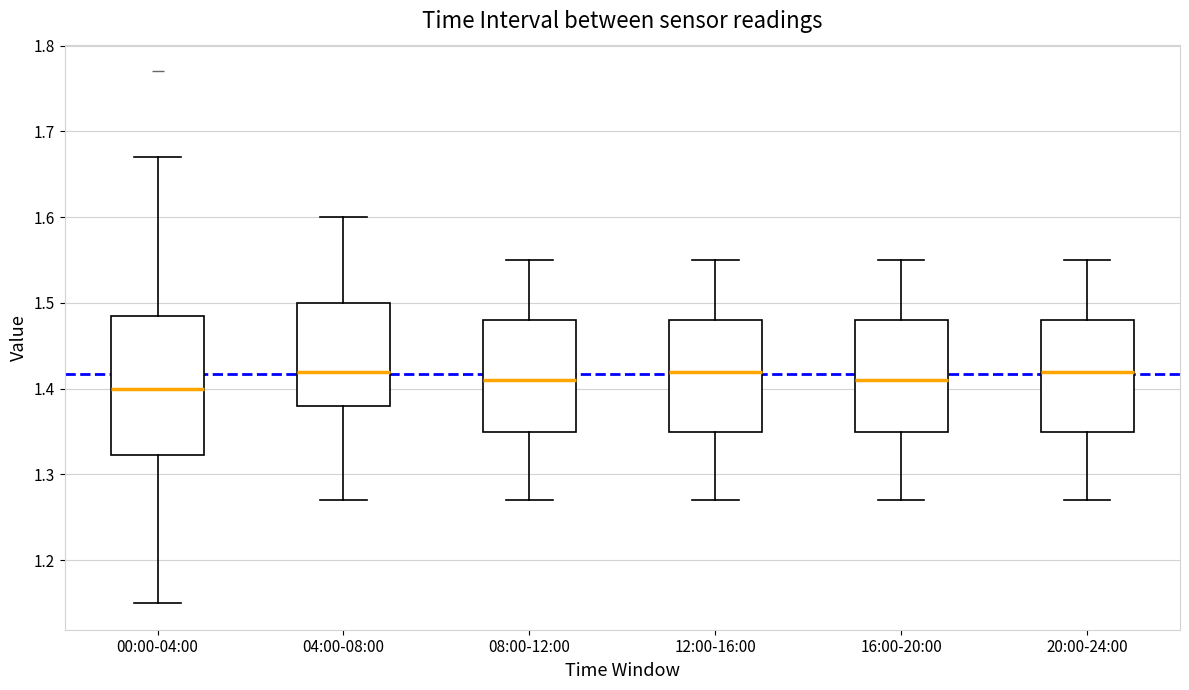

Reading left to right, transcribe this box plot: for each box, give where its median line is, the range the box spans, and where its two whiskers end, as read against the y-axis. The values are not printed on the chart, so give them approximately, as read against the axis.

00:00-04:00: median 1.40, box 1.32 to 1.49, whiskers 1.15 to 1.67
04:00-08:00: median 1.42, box 1.38 to 1.50, whiskers 1.27 to 1.60
08:00-12:00: median 1.41, box 1.35 to 1.48, whiskers 1.27 to 1.55
12:00-16:00: median 1.42, box 1.35 to 1.48, whiskers 1.27 to 1.55
16:00-20:00: median 1.41, box 1.35 to 1.48, whiskers 1.27 to 1.55
20:00-24:00: median 1.42, box 1.35 to 1.48, whiskers 1.27 to 1.55